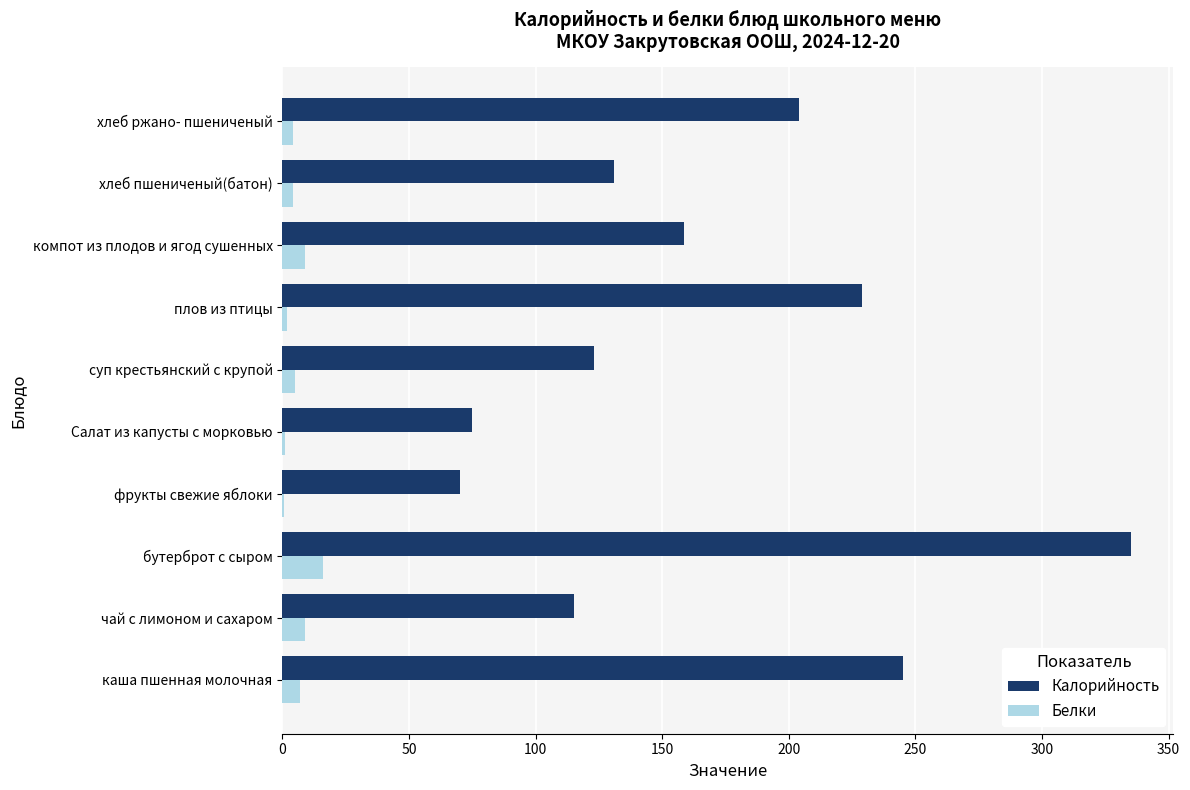

Is the value of Калорийность at хлеб пшениченый(батон) greater than the value of Белки at хлеб пшениченый(батон)?

Yes